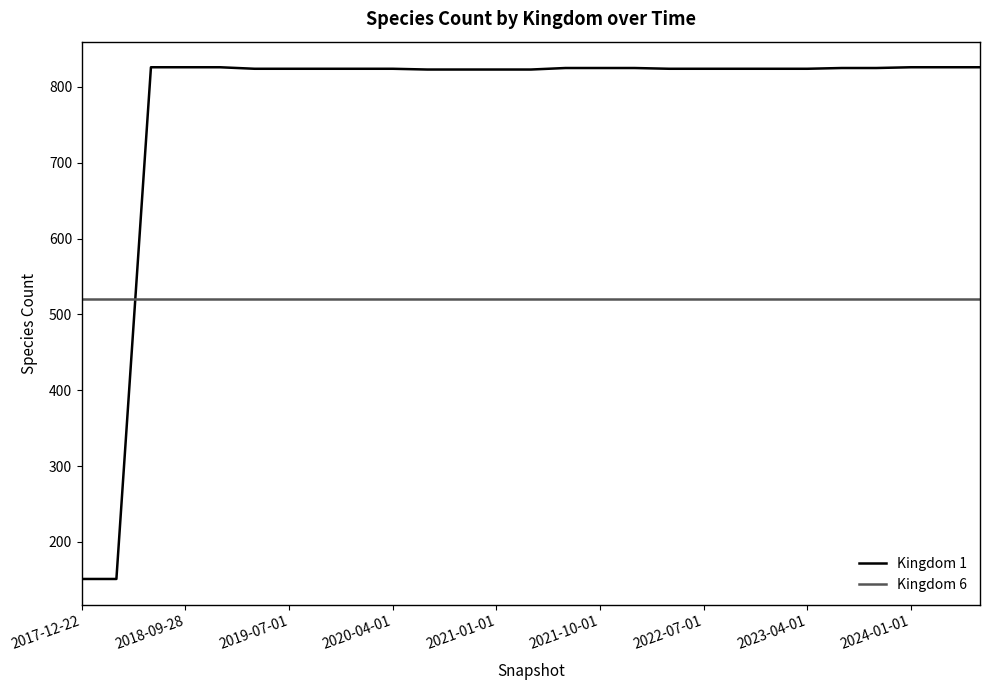

What is the smallest value displayed?

151